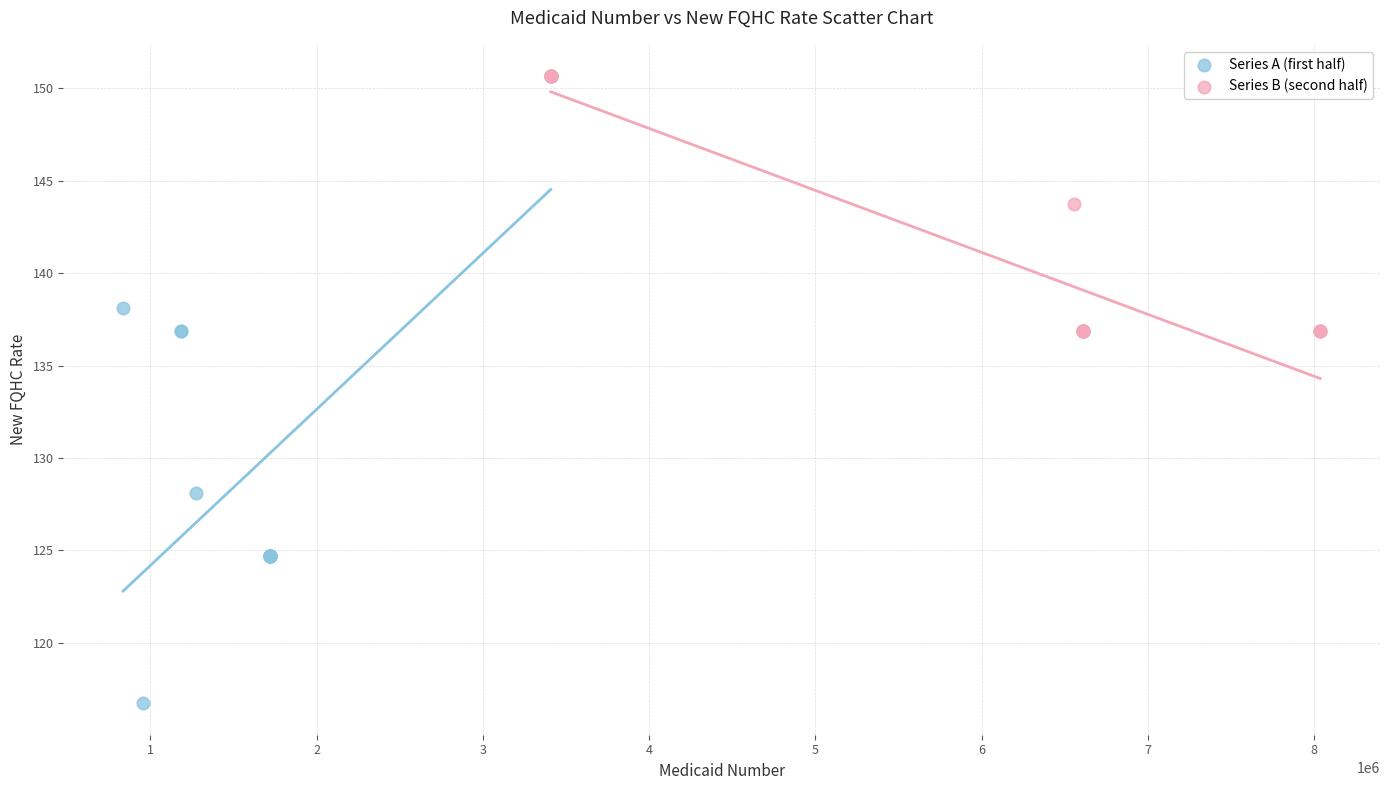

Which series has the largest Y range (max minus min)?

Series A (first half)